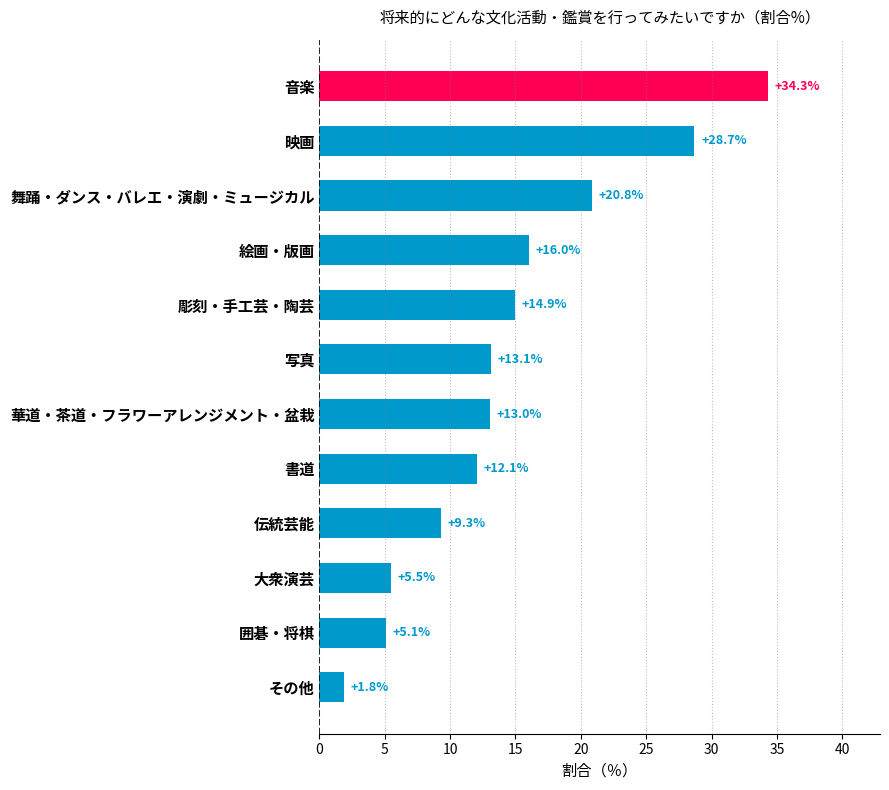

Reading top to bottom, transcribe all the data shown in this chart.

音楽=34.3	映画=28.7	舞踊・ダンス・バレエ・演劇・ミュージカル=20.8	絵画・版画=16.0	彫刻・手工芸・陶芸=14.9	写真=13.1	華道・茶道・フラワーアレンジメント・盆栽=13.0	書道=12.1	伝統芸能=9.3	大衆演芸=5.5	囲碁・将棋=5.1	その他=1.8